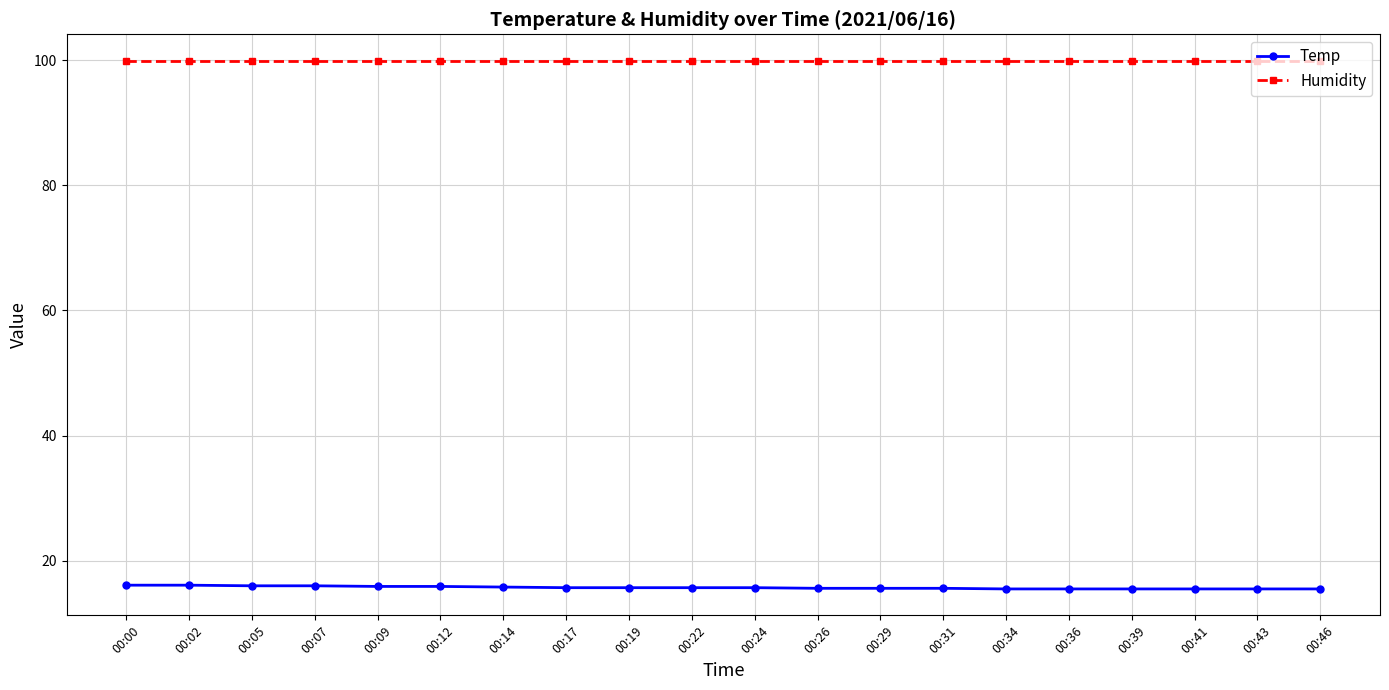

How many lines are shown in the chart?

2